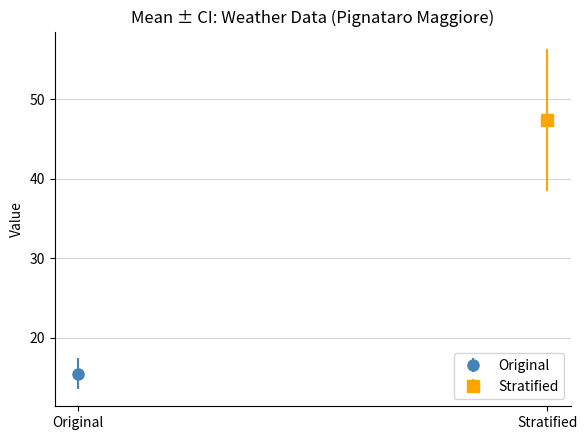

Is it true that Temp Max equals 12.0 at 2016-10-31?

False